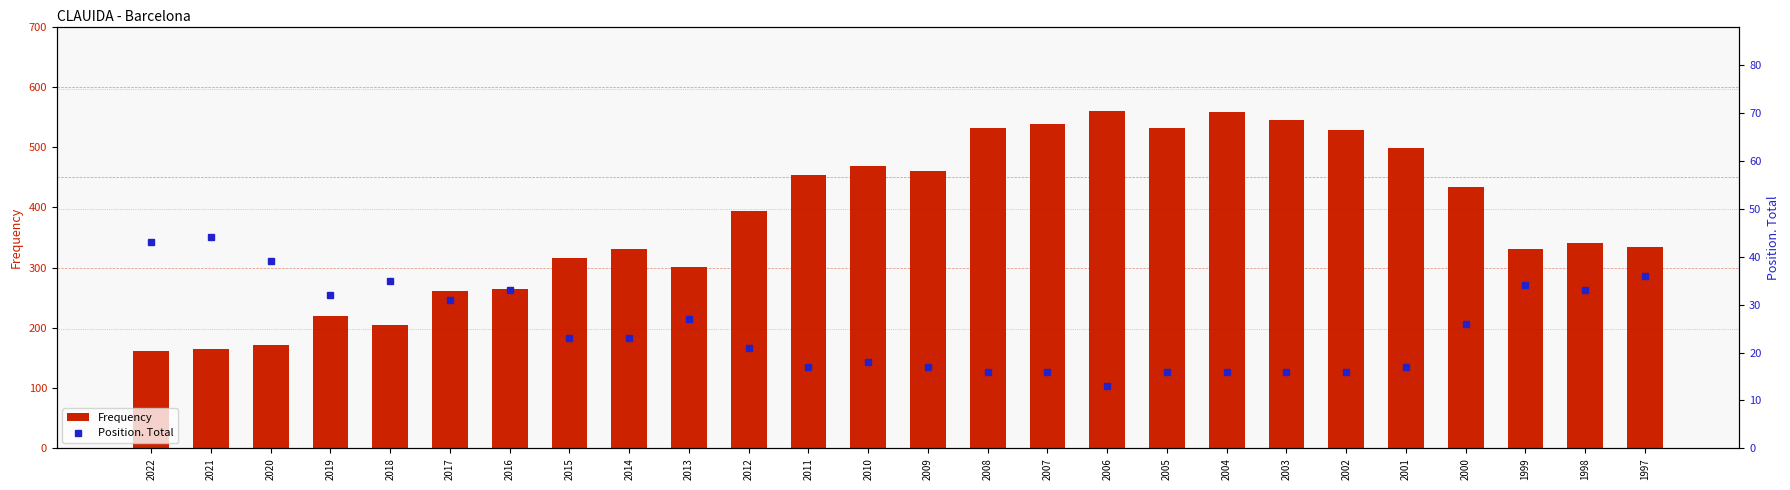

At which label is Frequency closest to 360?

1998